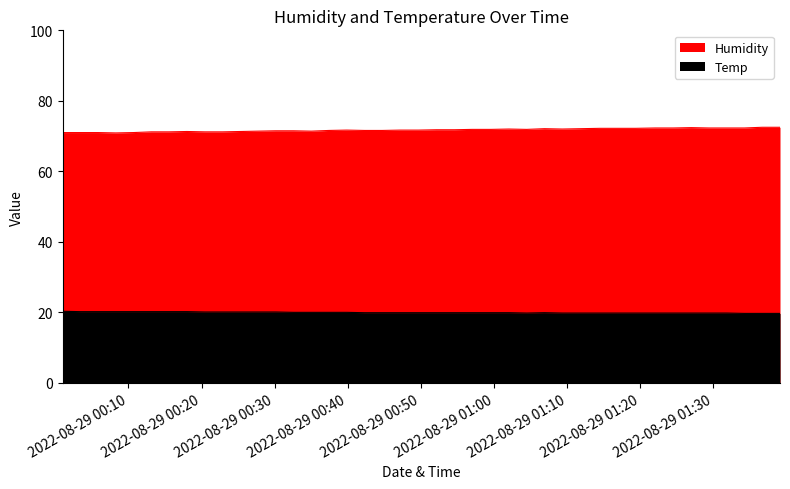

How many values in the Humidity series are below 71?

1